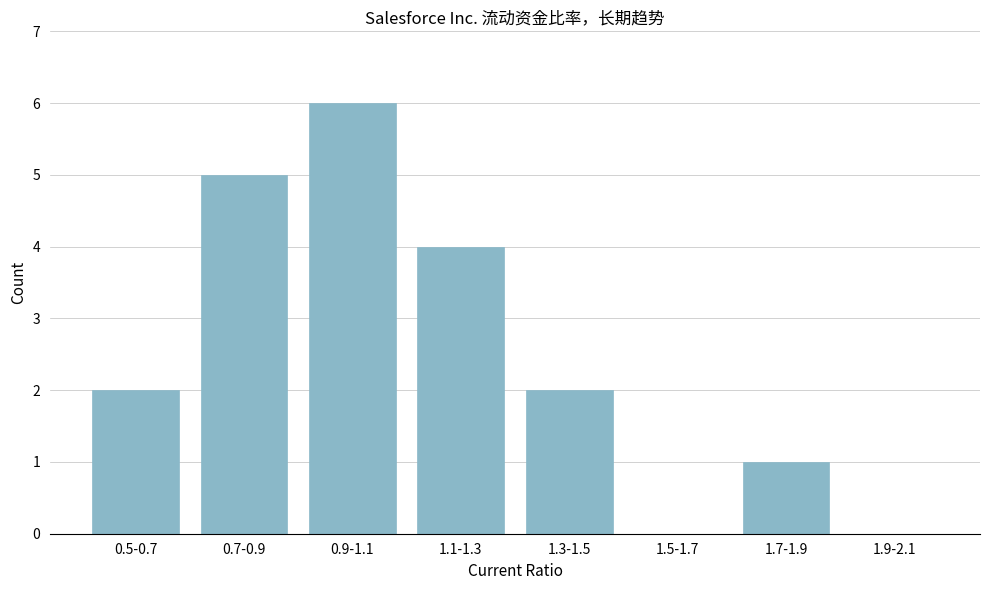

Reading left to right, transcribe all the data shown in this chart.

0.5-0.7=2	0.7-0.9=5	0.9-1.1=6	1.1-1.3=4	1.3-1.5=2	1.5-1.7=0	1.7-1.9=1	1.9-2.1=0